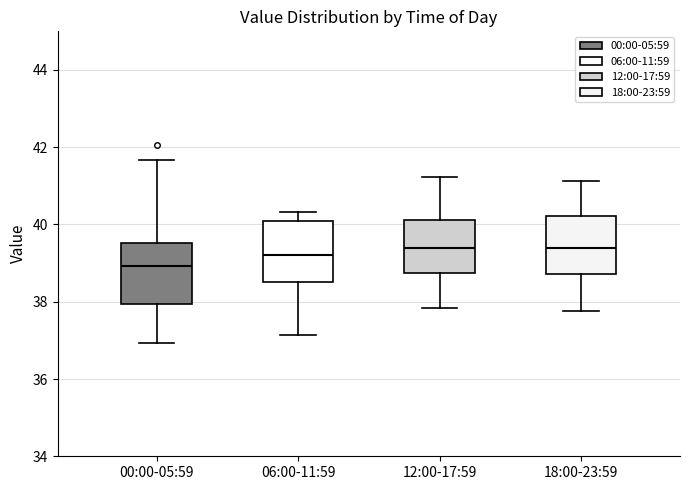

Where does the median line of the box for 00:00-05:59 sit on the y-axis? The values are not printed on the chart, so give them approximately, as read against the axis.

39.0